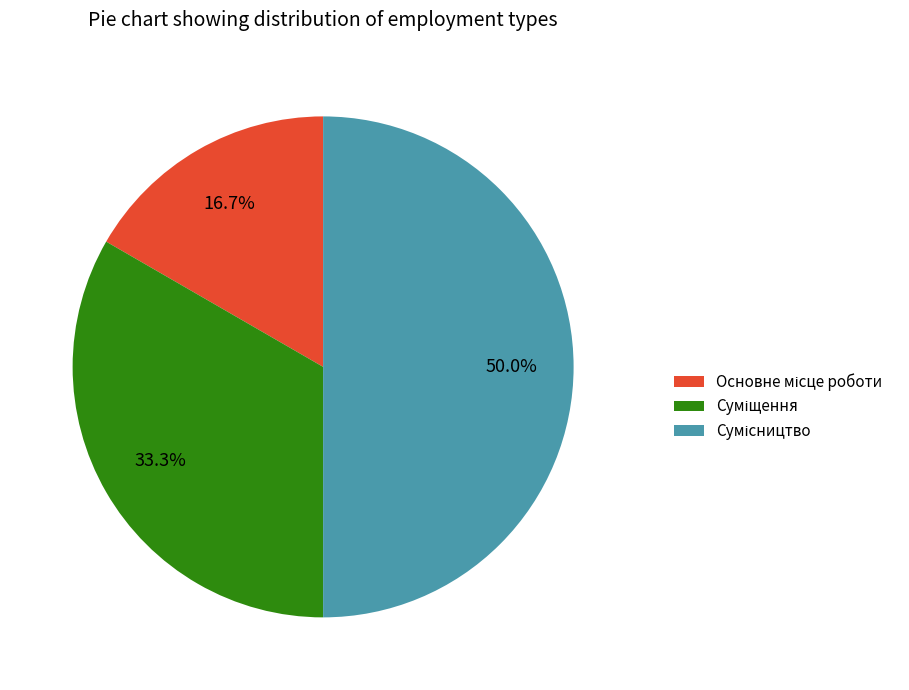

Count the number of slices in the pie.

3